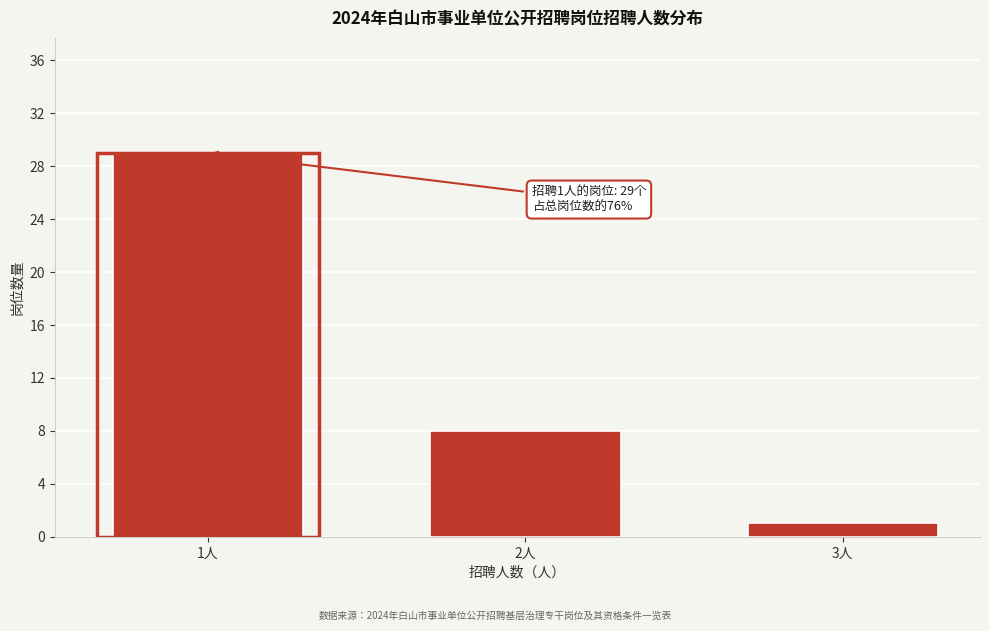

Reading left to right, extract all data points from this chart.

29	8	1